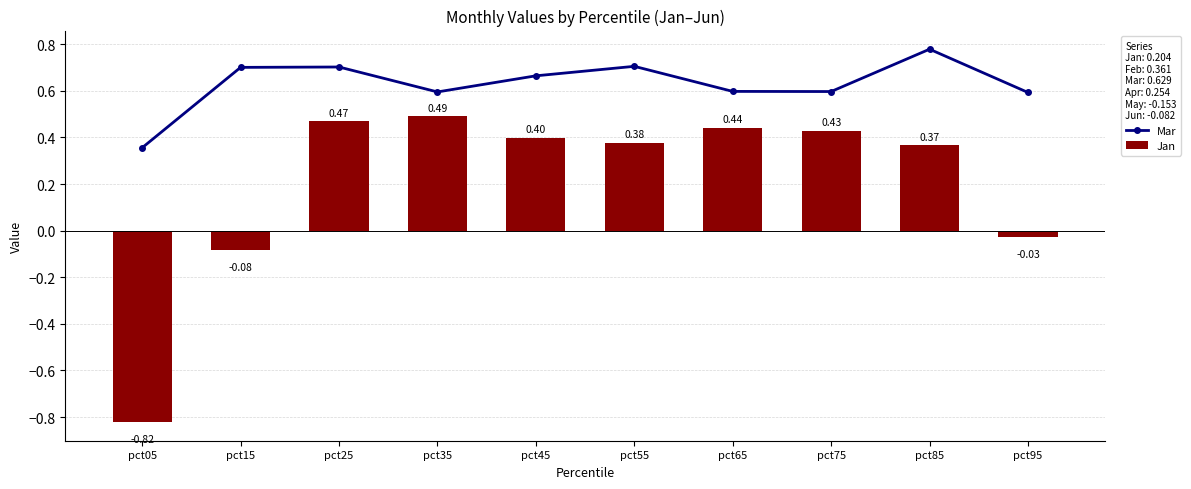

How many values in Jan are above zero?

7